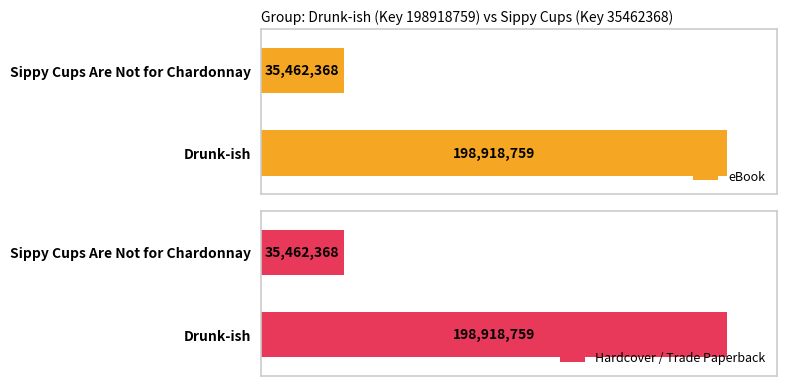

The eBook series shows 35462368 at Sippy Cups Are Not for Chardonnay. True or false?

True